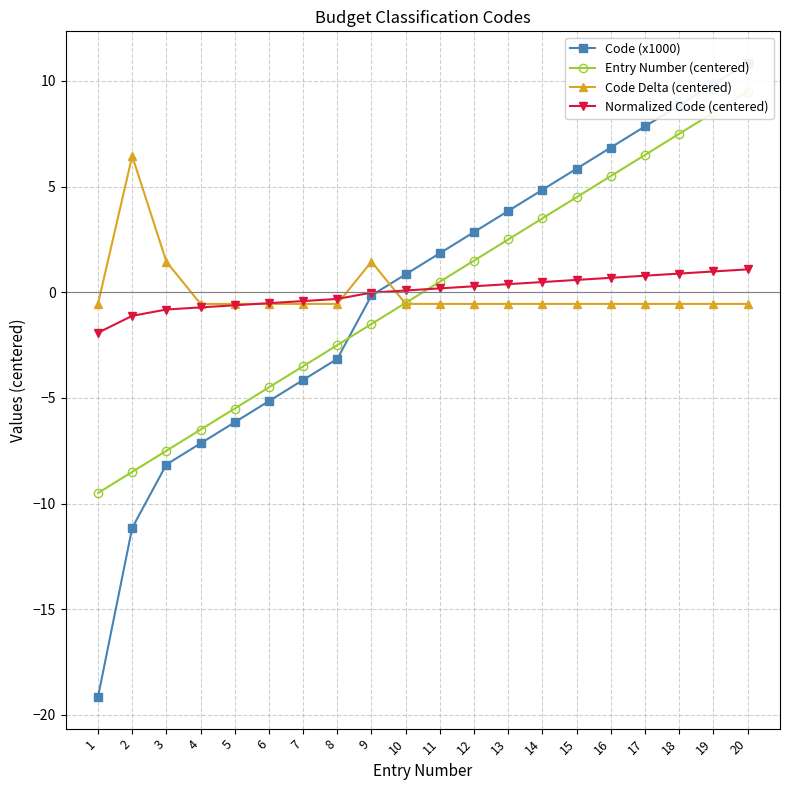

Which series ends up on top after the final intersection of Code Delta (centered) and Code (x1000)?

Code (x1000)